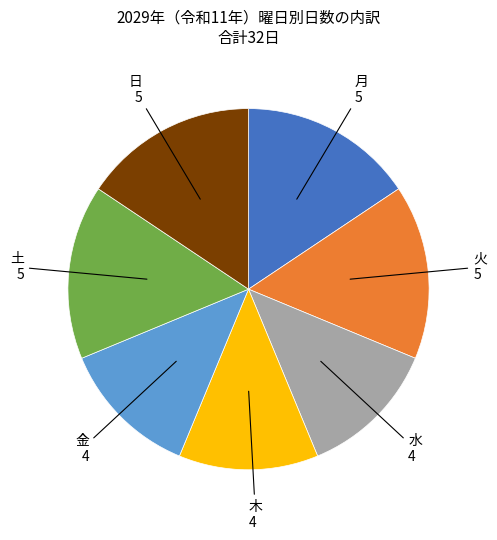

Does any single category account for the majority?

No